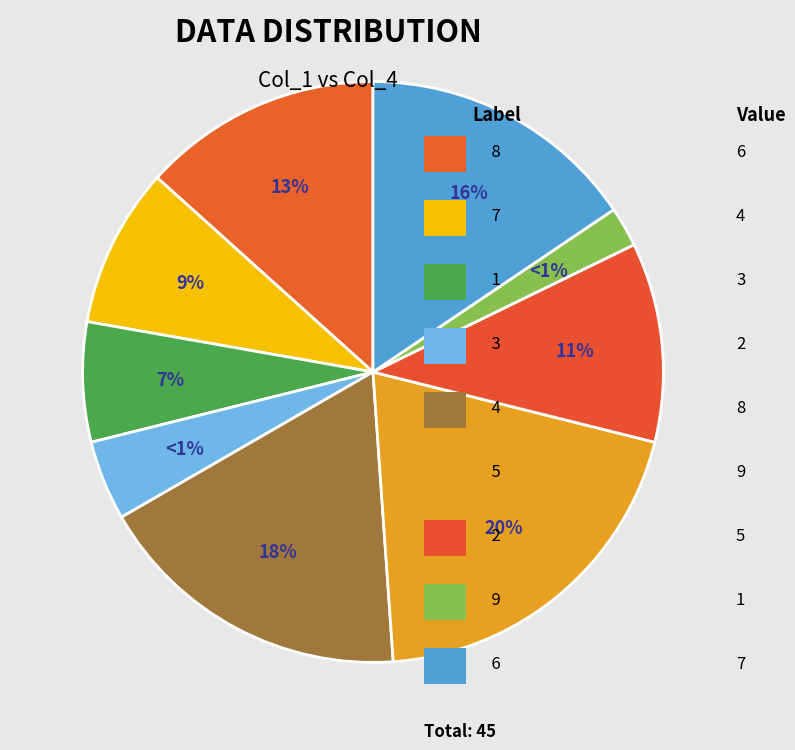

True or false: 9 accounts for 2% of the total.

True